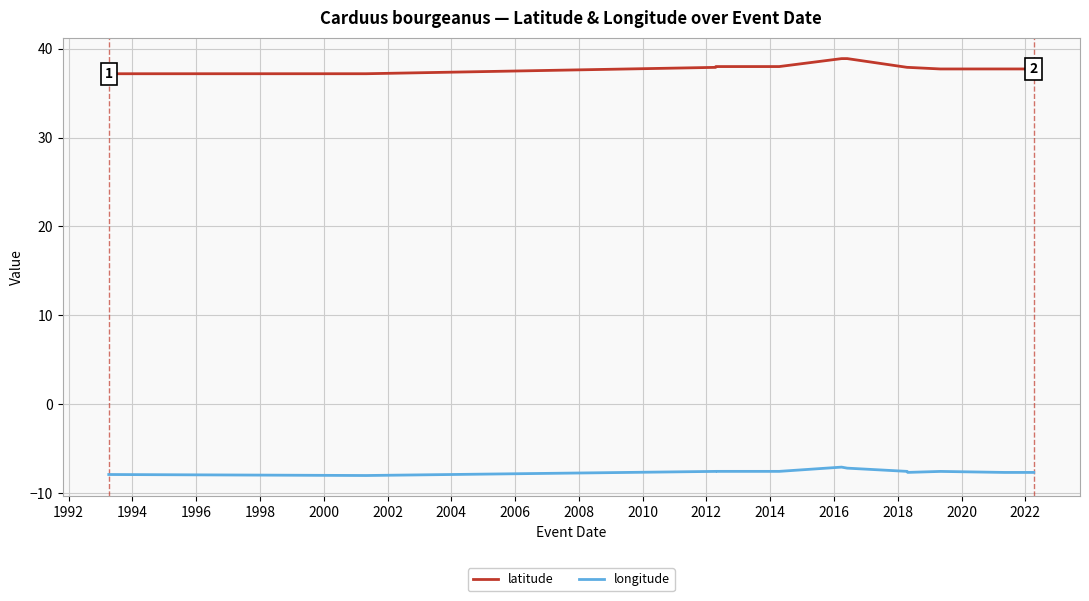

What is the value of the longitude point at the 10th from the left?

-7.6